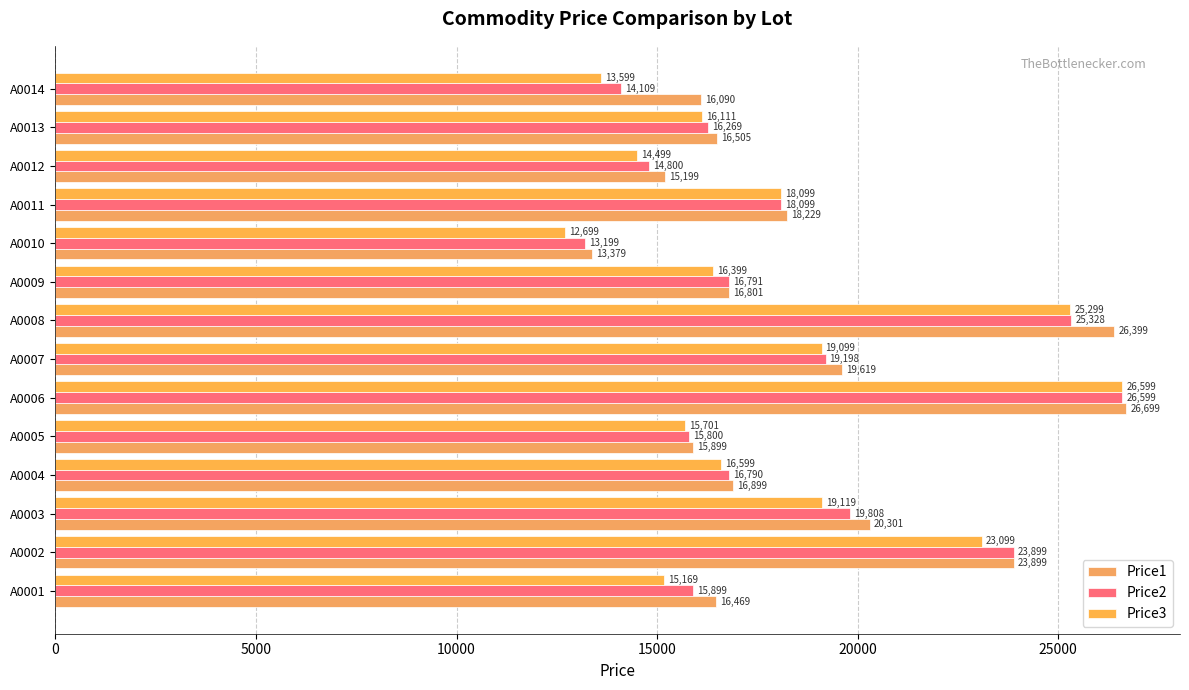

Rank the series by their maximum value, from lowest to highest.

Price2, Price3, Price1